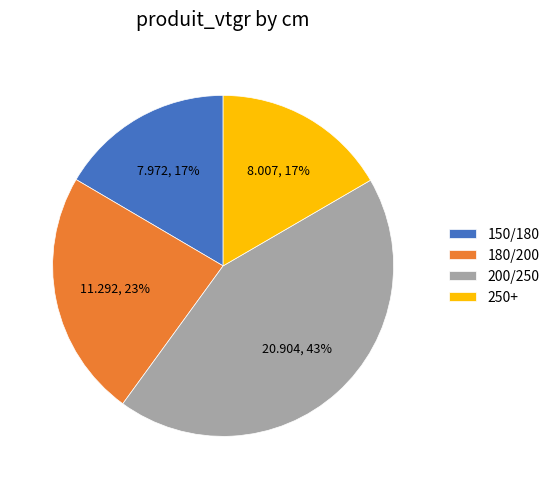

Combined, do 200/250 and 250+ account for over 50%?

Yes